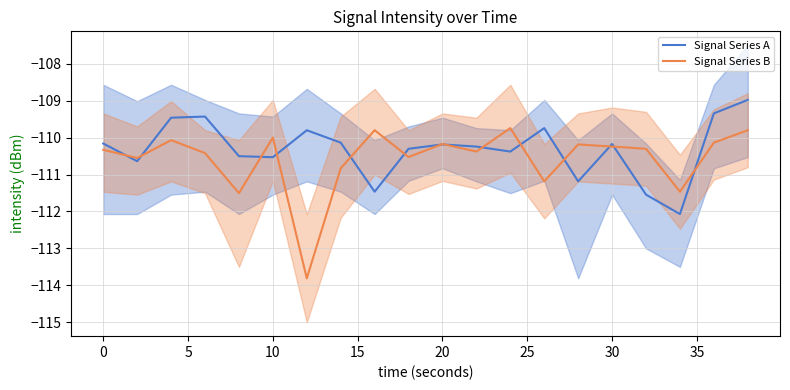

What is the lowest value of the Signal Series B series?

-113.8